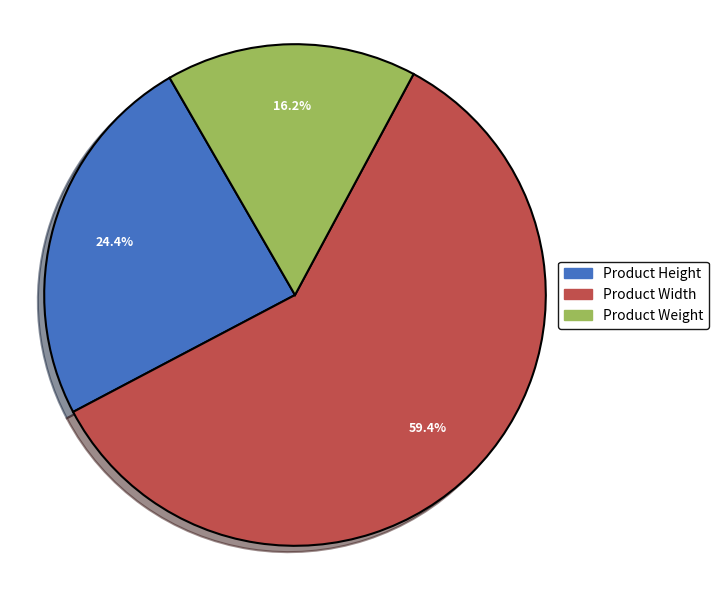

Which slice is the largest?

Product Width